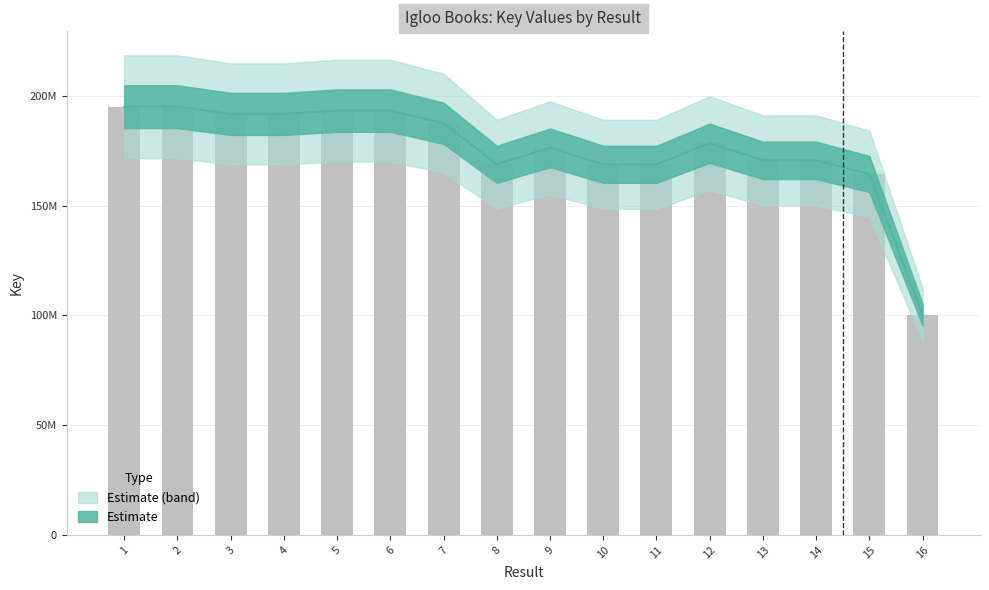

At which label does the data first exceed 178468192?

1